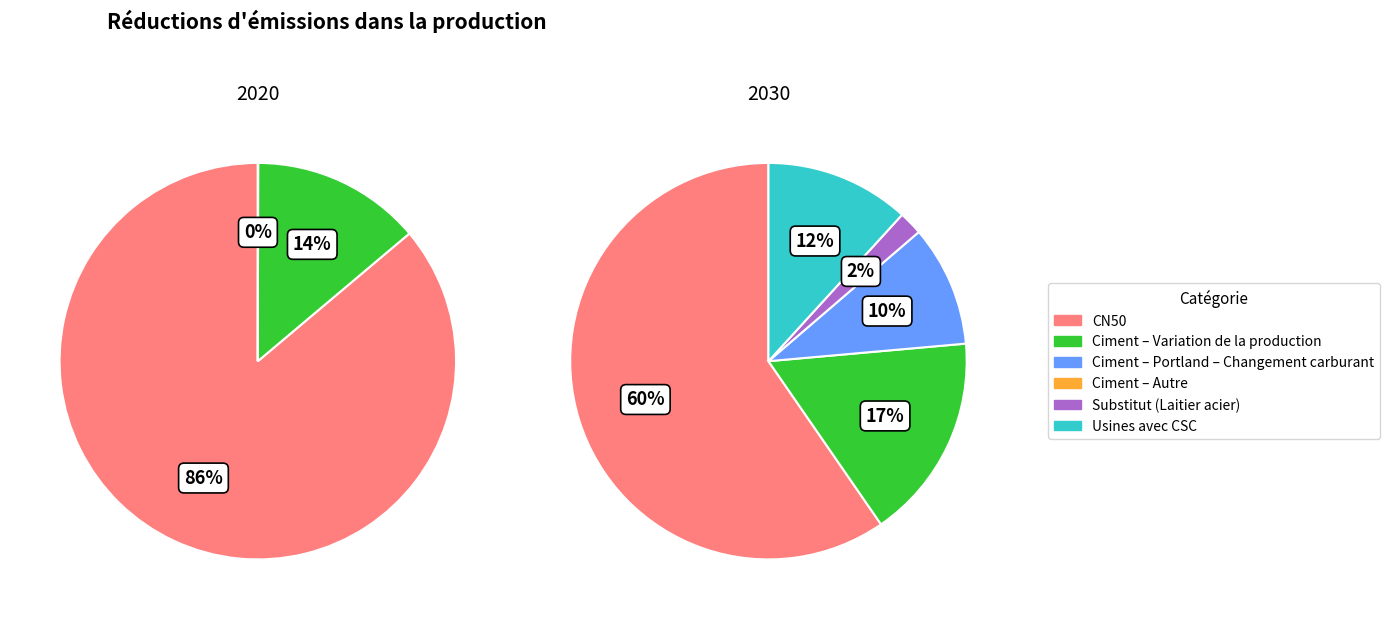

Count the number of slices in the pie.

6